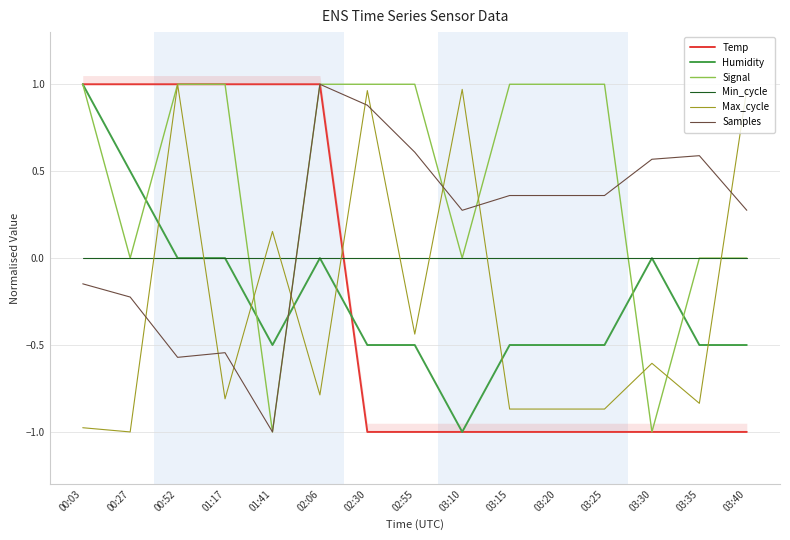

The value of Min_cycle at 03:30 is 0.0. True or false?

True